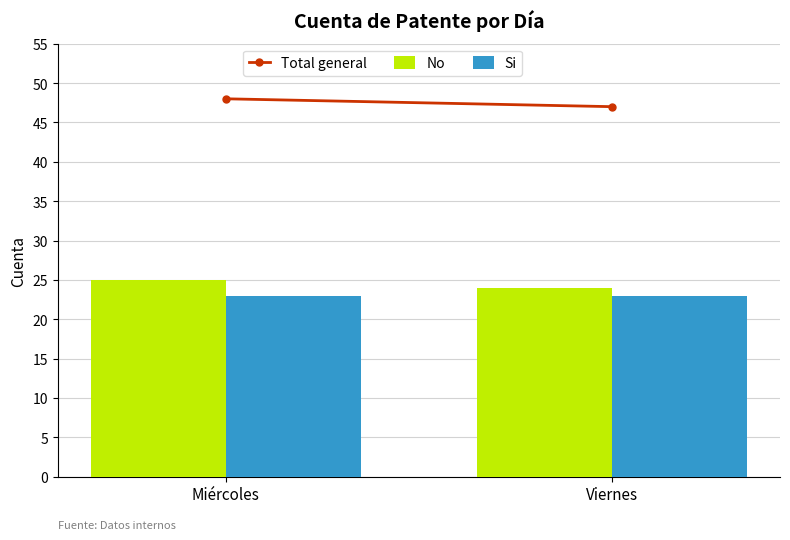

What is the lowest value of the No series?

24